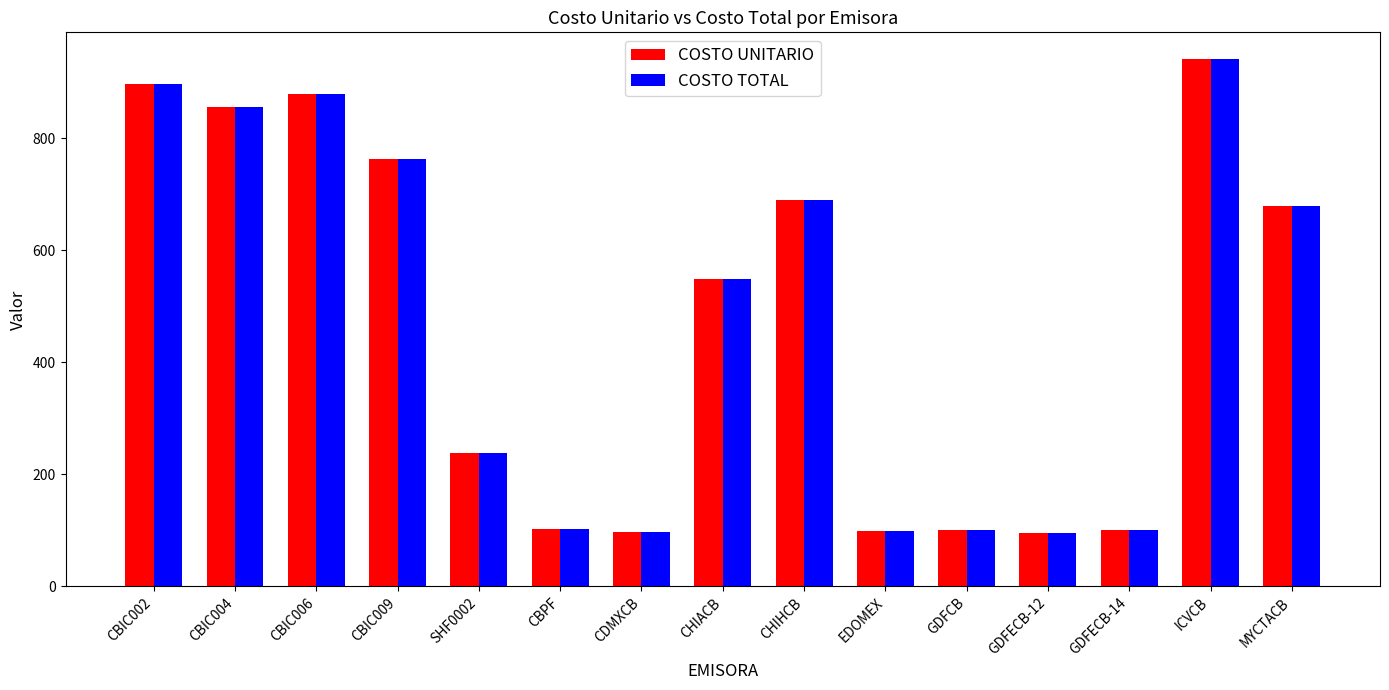

What is the total value across all series at EDOMEX?

199.3